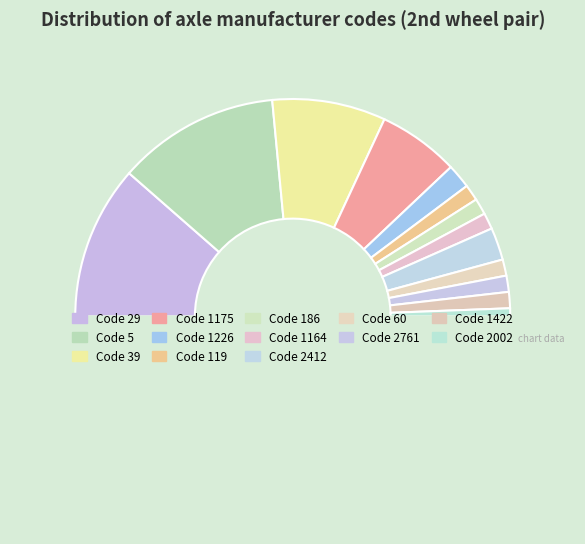

Which category has the biggest portion of the pie?

5